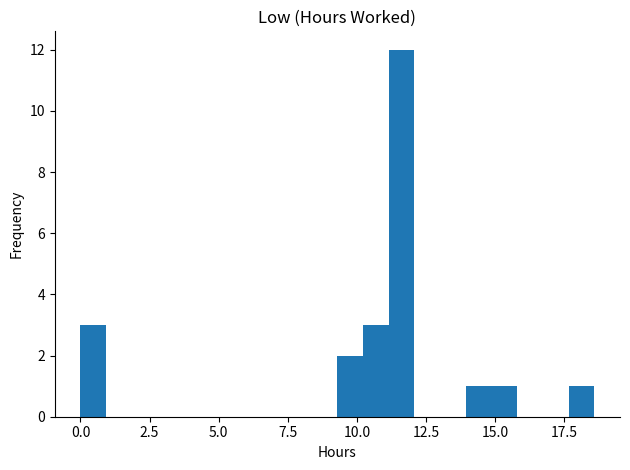

Around what value on the x-axis is the tallest bar? Give the approximate position of its centre, as read against the axis.

11.5